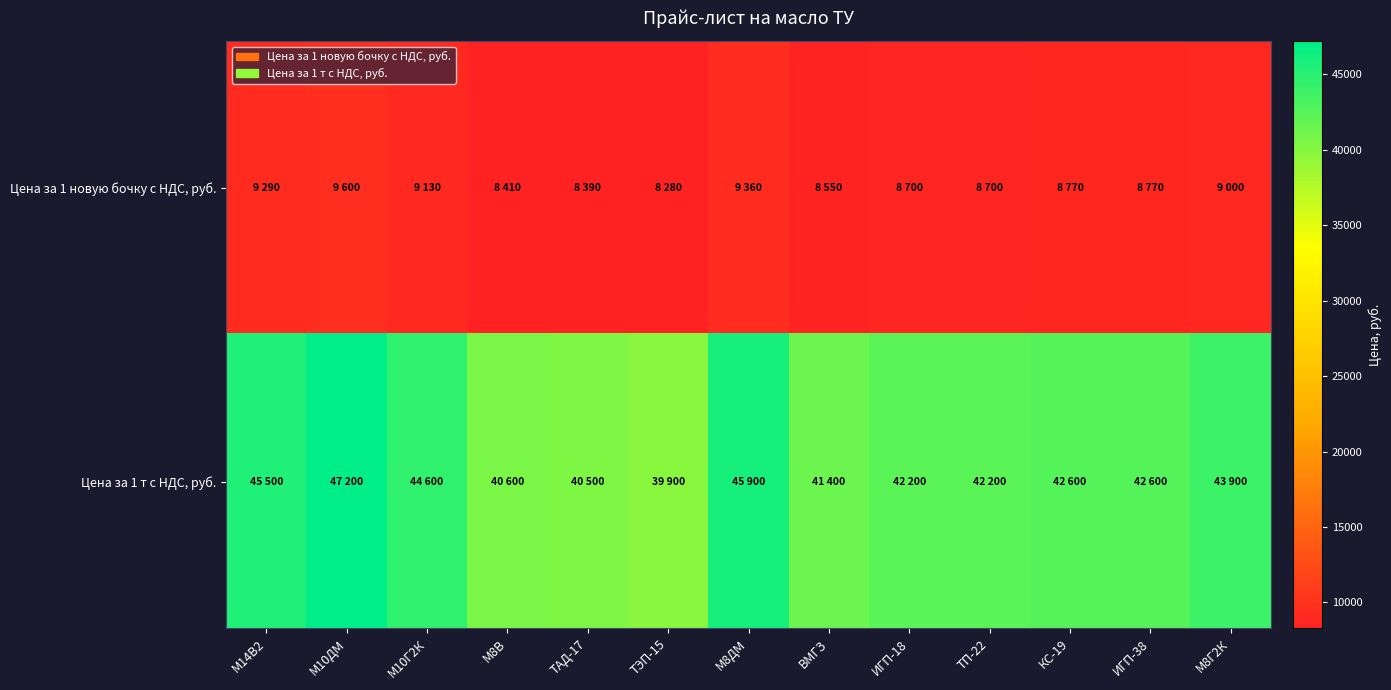

At how many categories does at least one series exceed 37793?

13